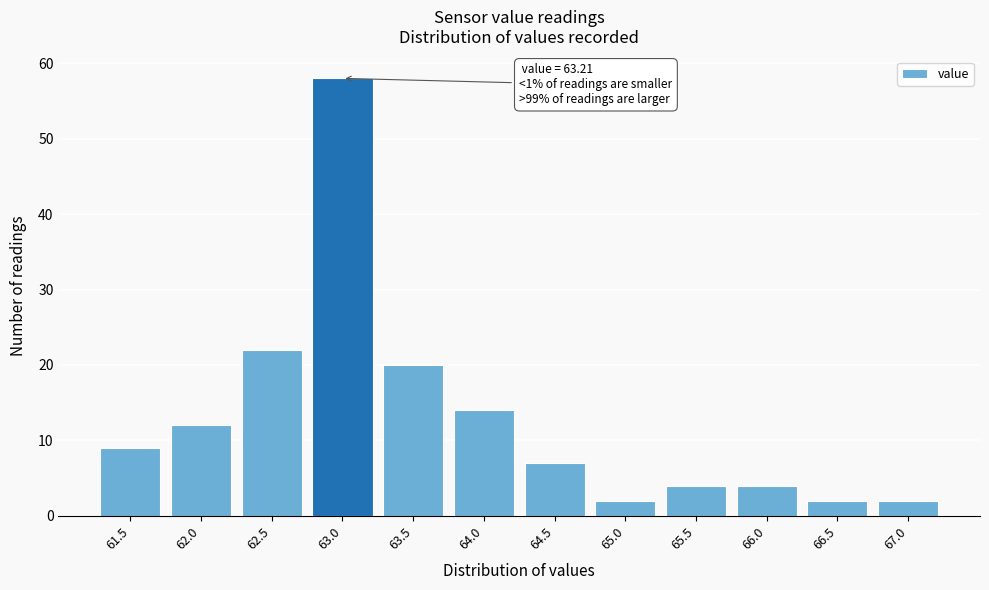

Reading left to right, list all the values displayed in this chart.

9	12	22	58	20	14	7	2	4	4	2	2